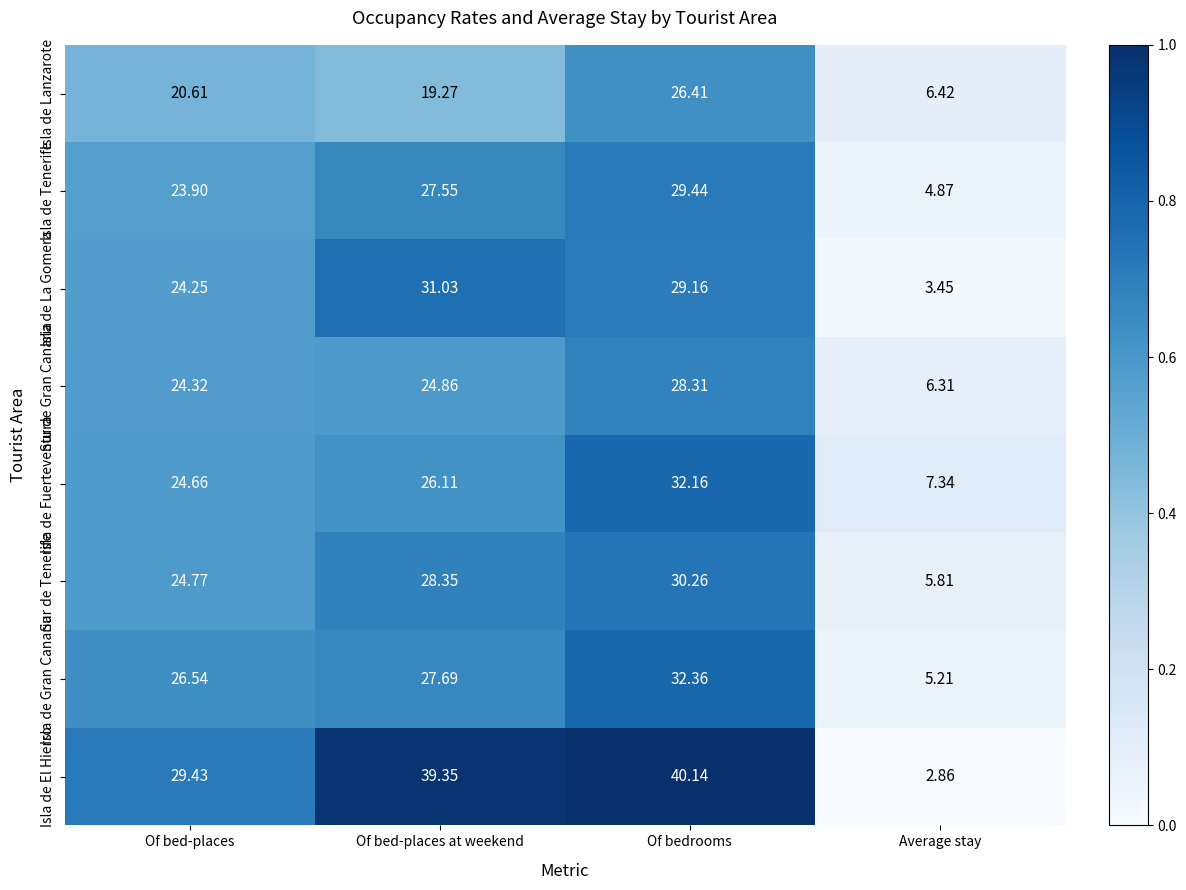

What is the greatest value displayed?

40.1